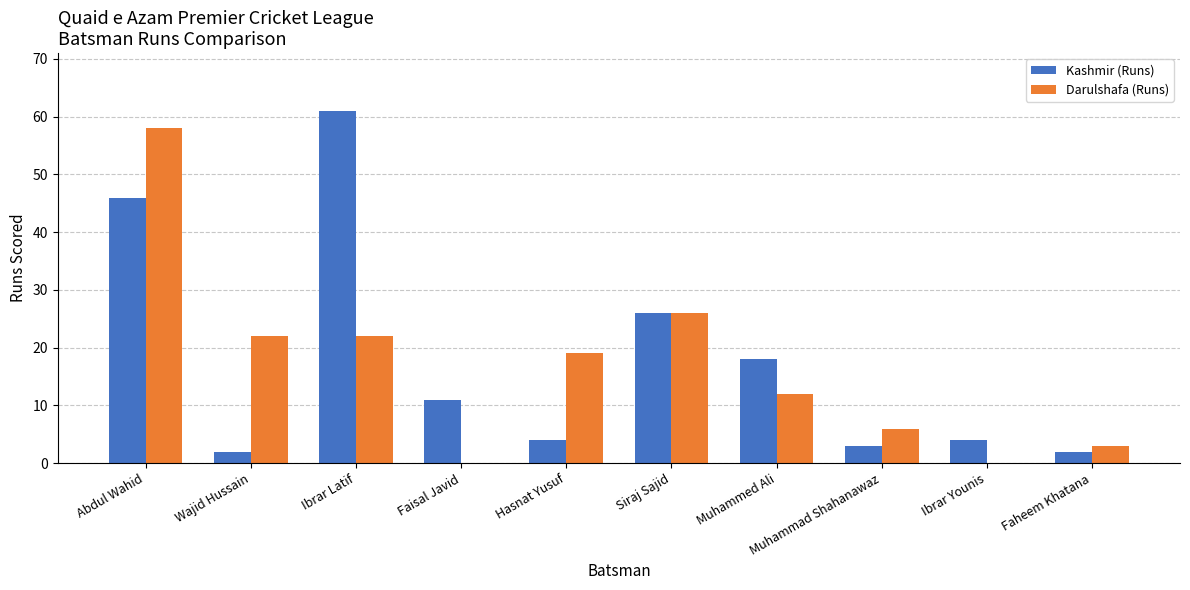

Where is Darulshafa (Runs) nearest to the value 29?

Siraj Sajid